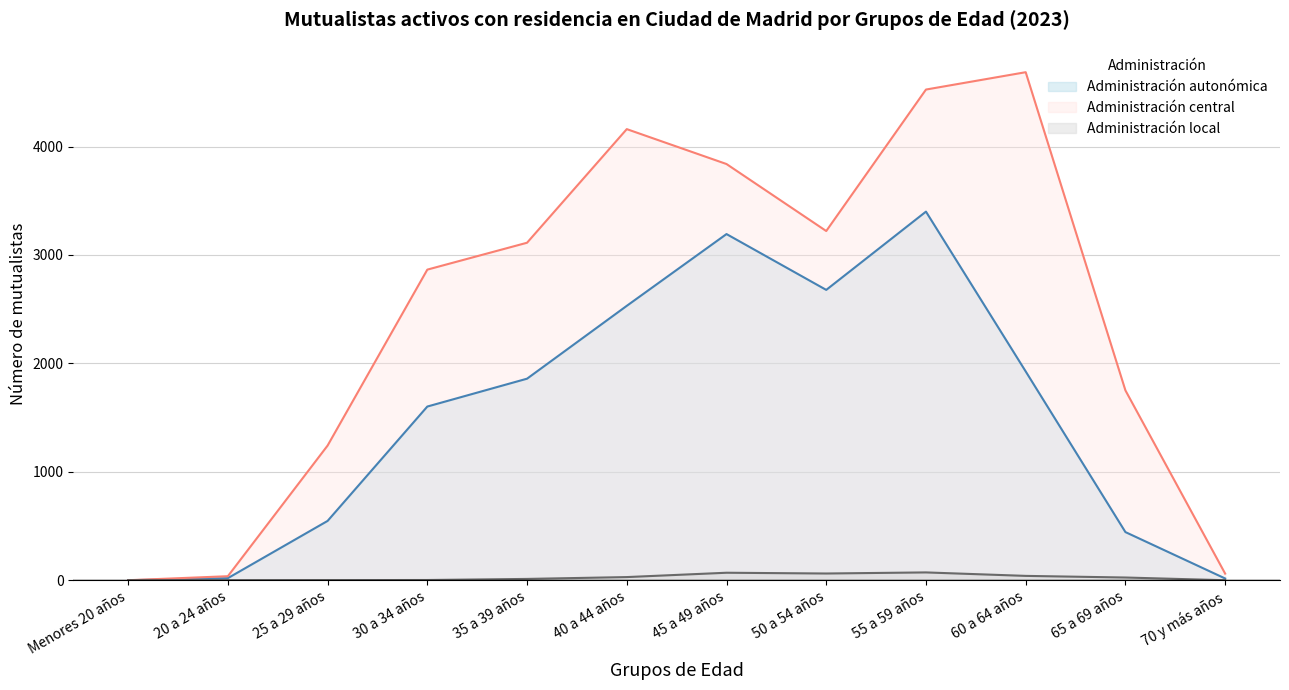

What is the value of the Administración central point at the 11th from the left?

1751